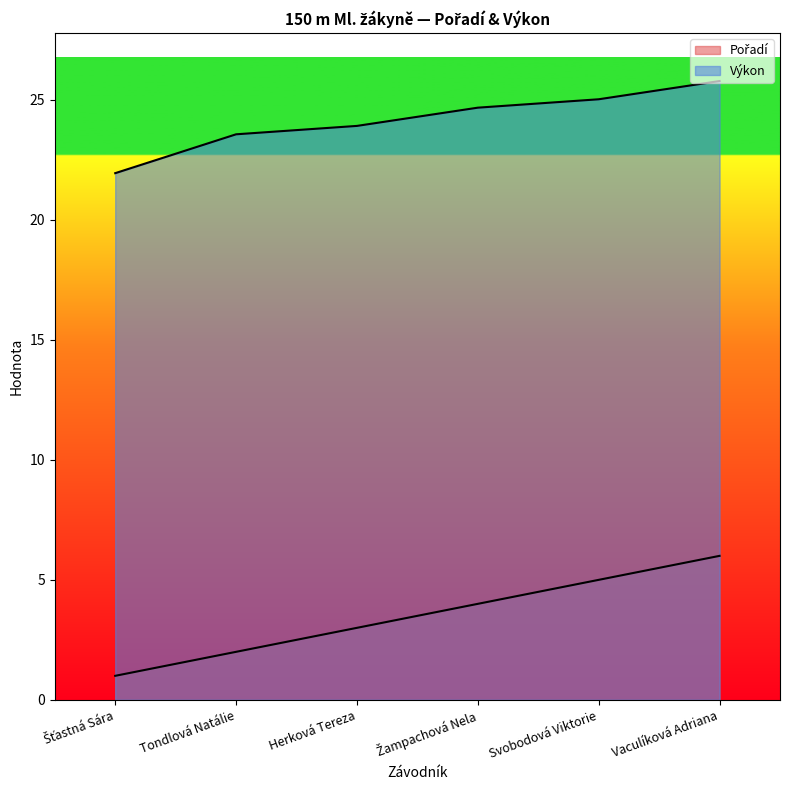

What is the label of the 2nd point from the right?

Svobodová Viktorie